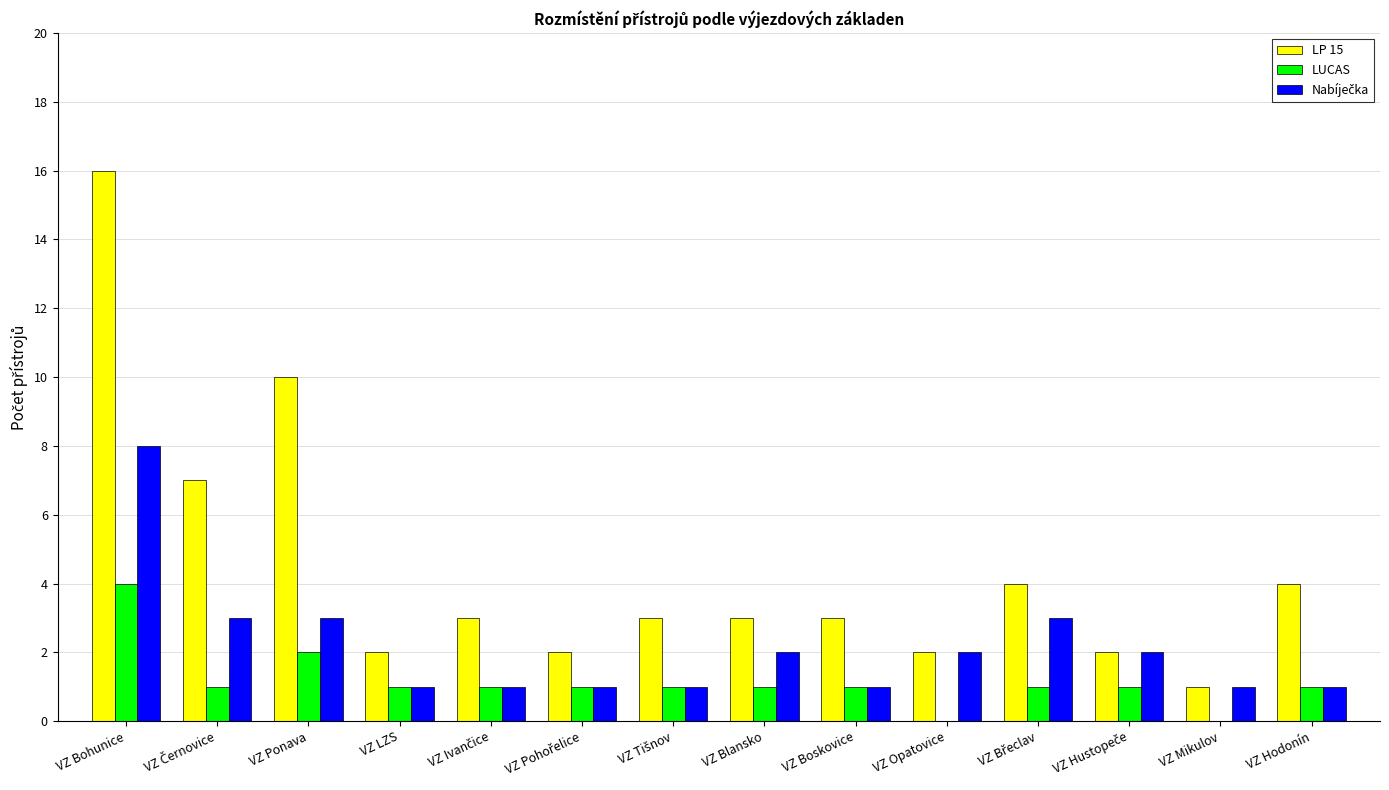

How many categories are shown in the chart?

14